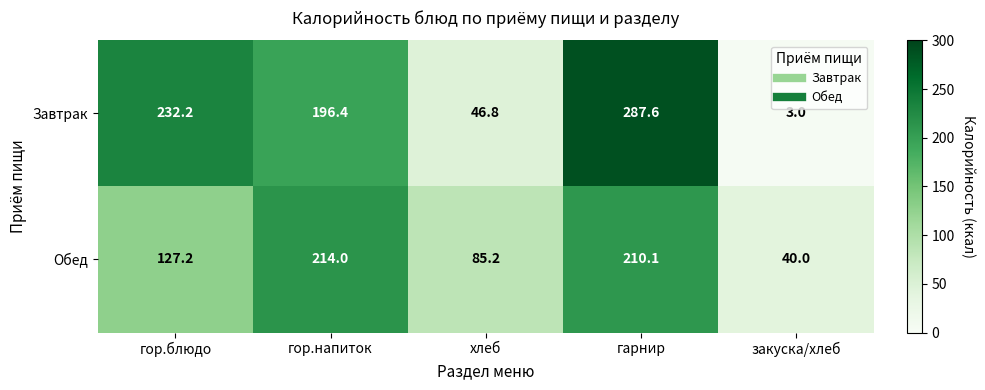

Between гор.блюдо and гор.напиток, which series saw the biggest shift?

Обед